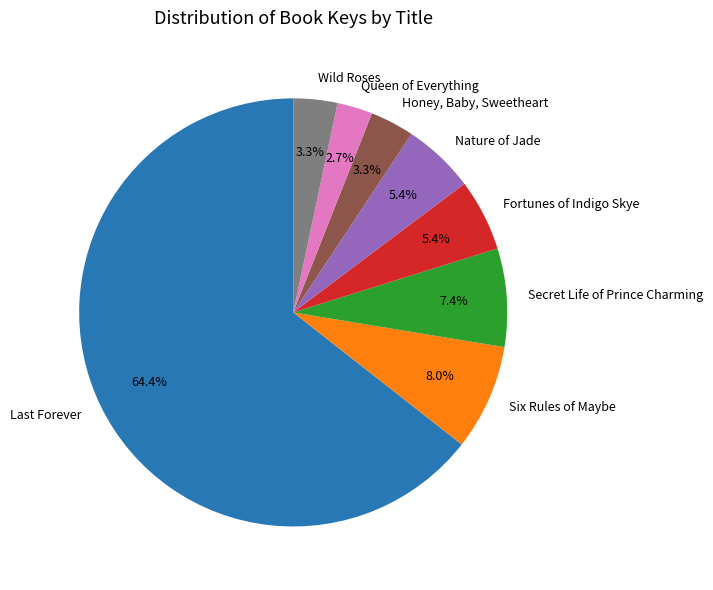

What percentage is NOT represented by Fortunes of Indigo Skye?

94.6%